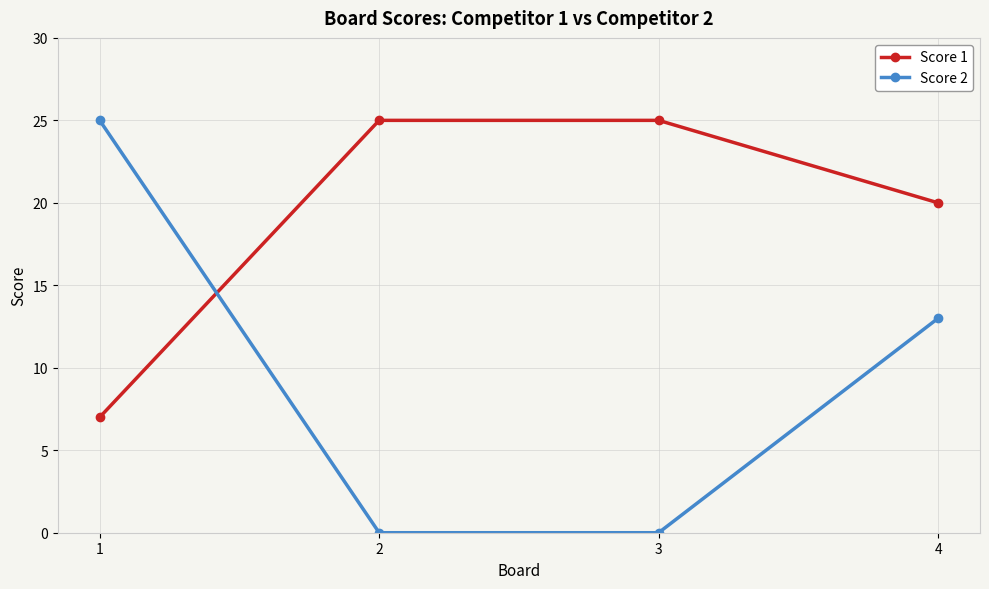

At 3, list the series in order from smallest to largest.

Score 2, Score 1